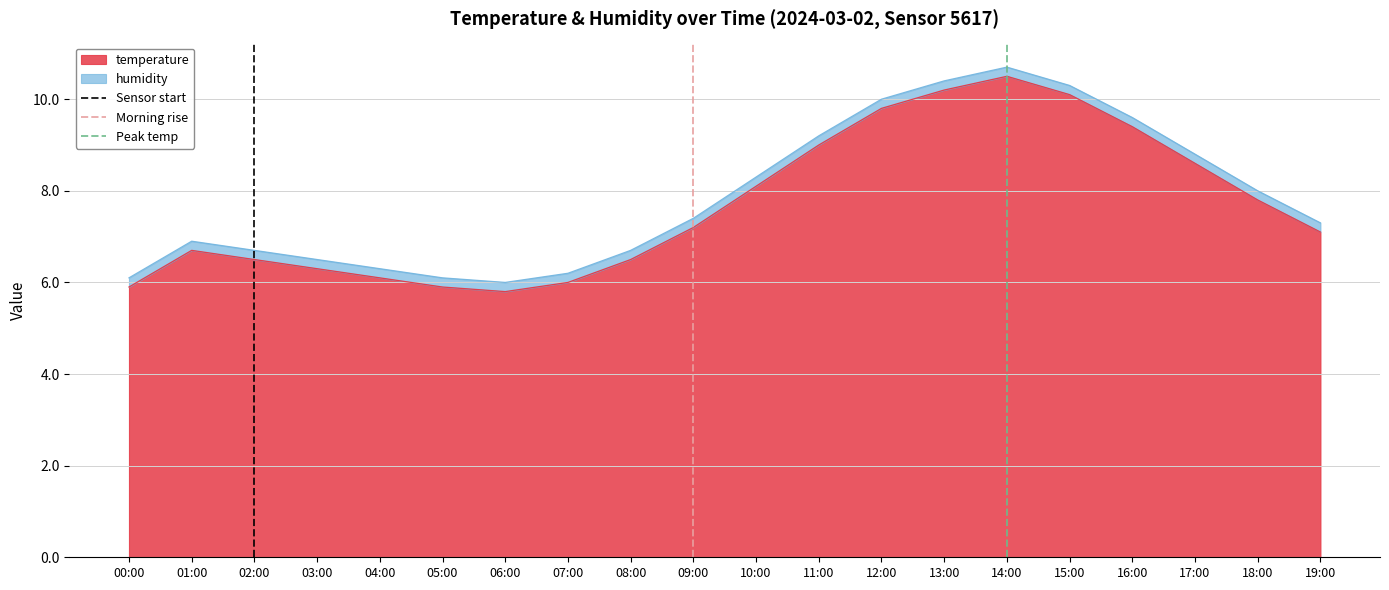

What is the maximum value for temperature?

10.5